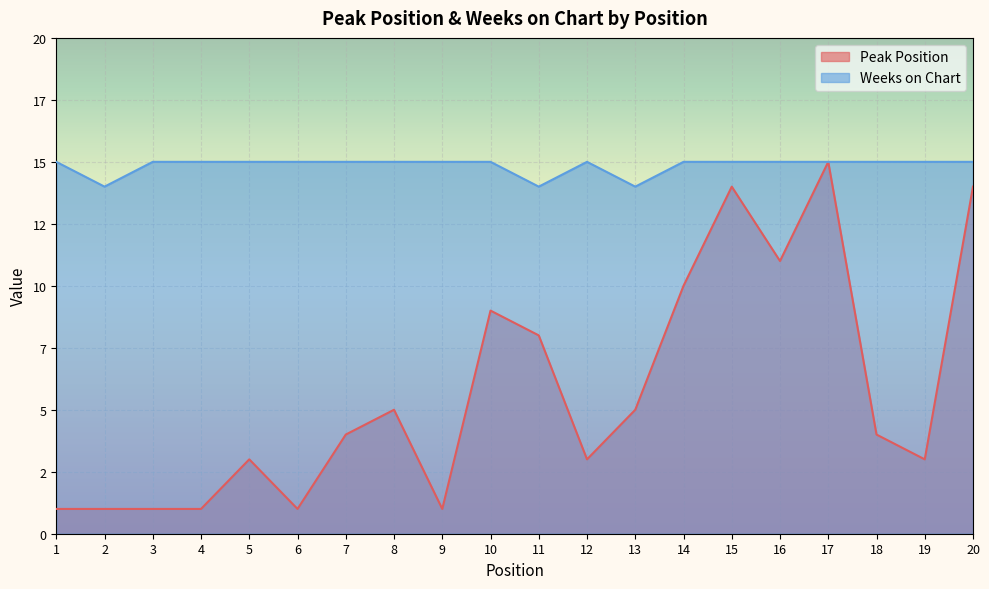

Does the chart display data point markers on the line(s)?

No